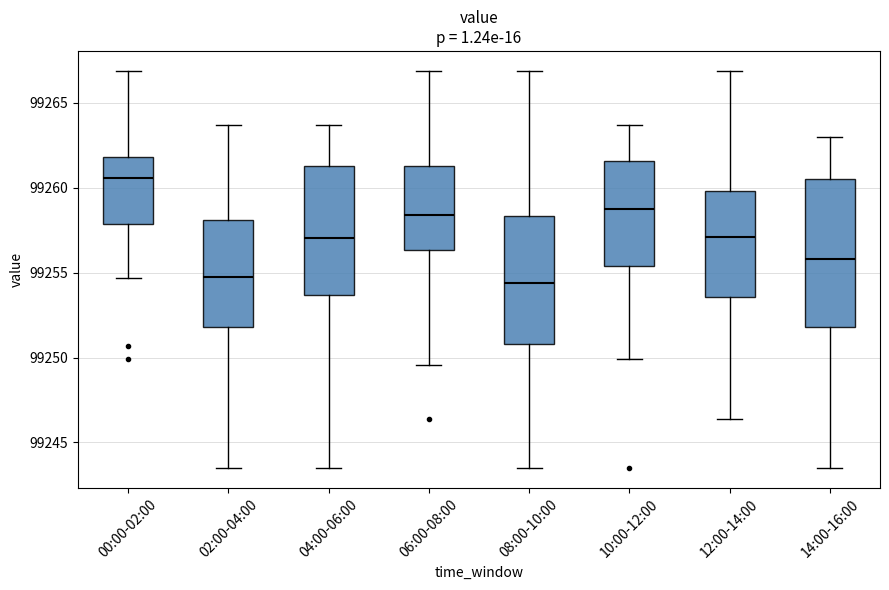

Reading left to right, transcribe this box plot: for each box, give where its median line is, the range the box spans, and where its two whiskers end, as read against the y-axis. The values are not printed on the chart, so give them approximately, as read against the axis.

00:00-02:00: median 99260.5, box 99258.0 to 99262.0, whiskers 99254.5 to 99267.0
02:00-04:00: median 99254.5, box 99252.0 to 99258.0, whiskers 99243.5 to 99263.5
04:00-06:00: median 99257.0, box 99253.5 to 99261.5, whiskers 99243.5 to 99263.5
06:00-08:00: median 99258.5, box 99256.5 to 99261.5, whiskers 99249.5 to 99267.0
08:00-10:00: median 99254.5, box 99251.0 to 99258.5, whiskers 99243.5 to 99267.0
10:00-12:00: median 99259.0, box 99255.5 to 99261.5, whiskers 99250.0 to 99263.5
12:00-14:00: median 99257.0, box 99253.5 to 99260.0, whiskers 99246.5 to 99267.0
14:00-16:00: median 99256.0, box 99252.0 to 99260.5, whiskers 99243.5 to 99263.0